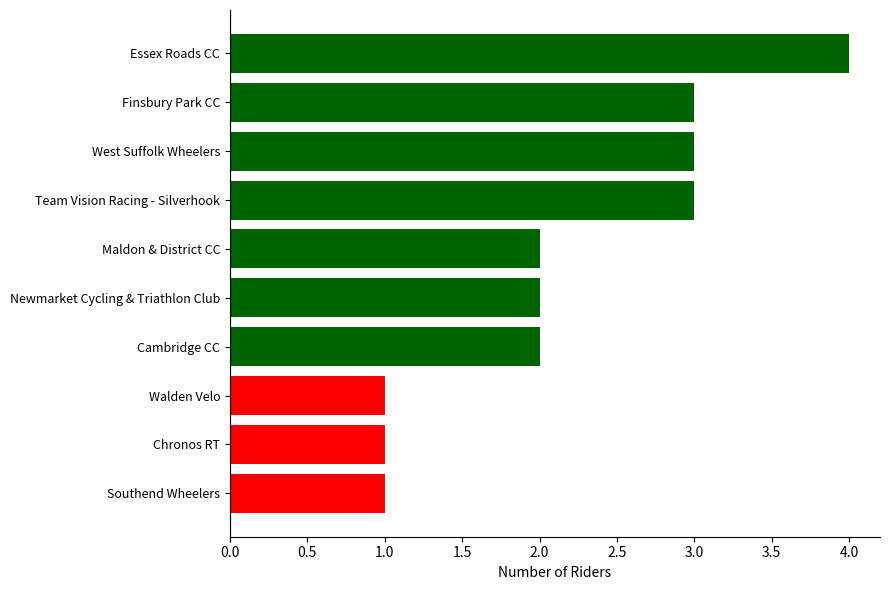

What is the approximate value at Finsbury Park CC?

3